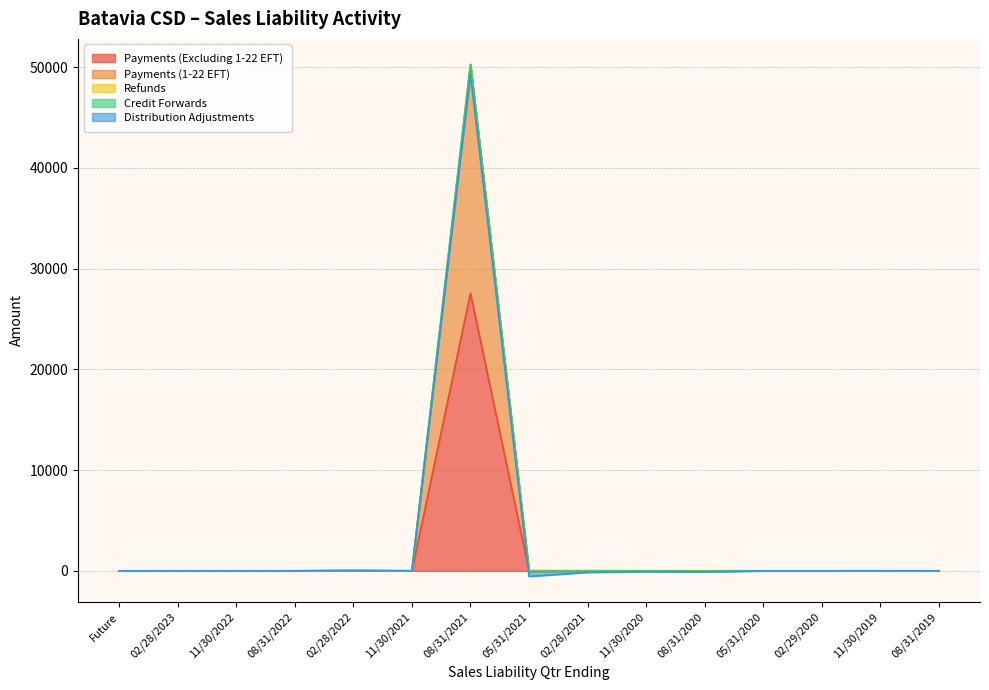

What is the value of the Refunds point at the 11th from the left?

-48.7